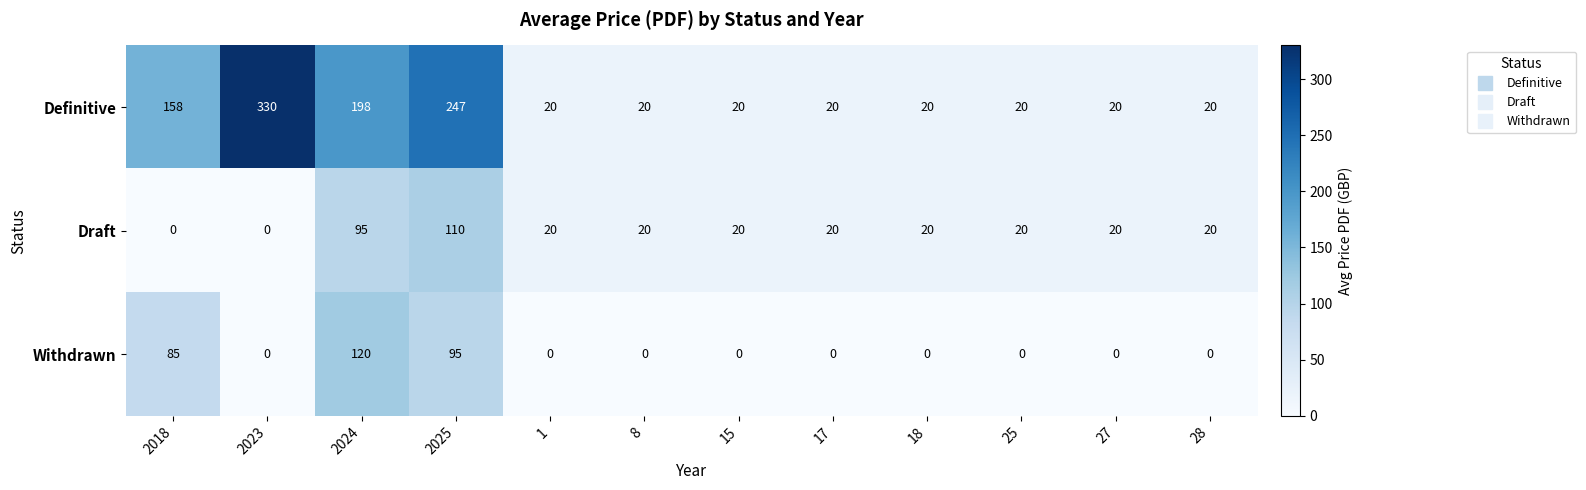

The value of Definitive at 25 is 20. True or false?

True